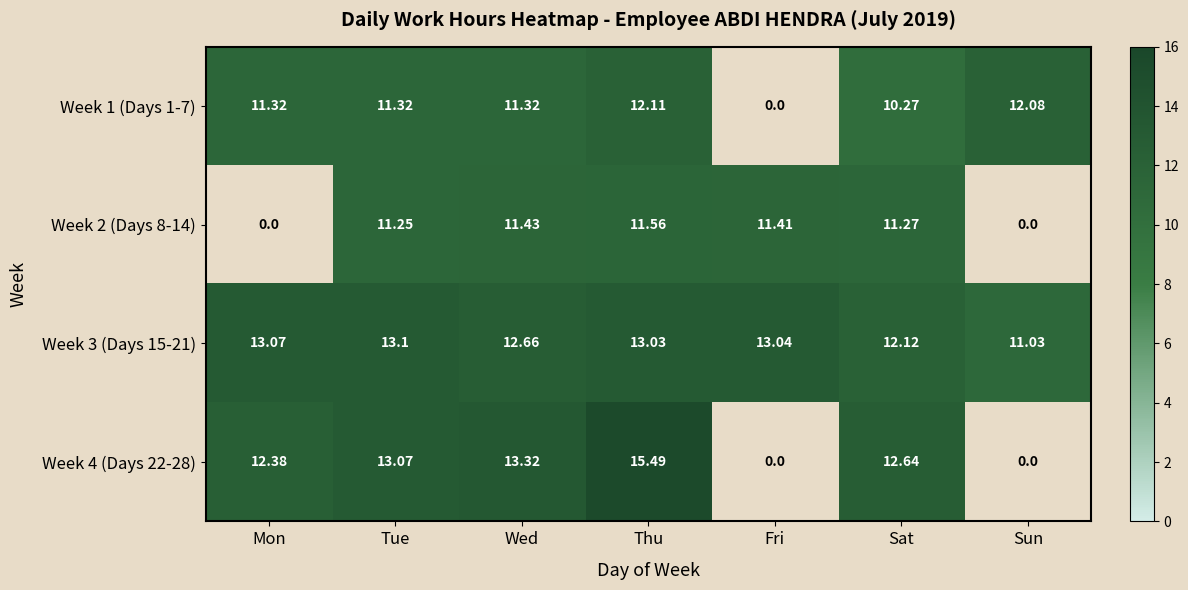

At which label is Week 3 (Days 15-21) closest to 12?

Sat